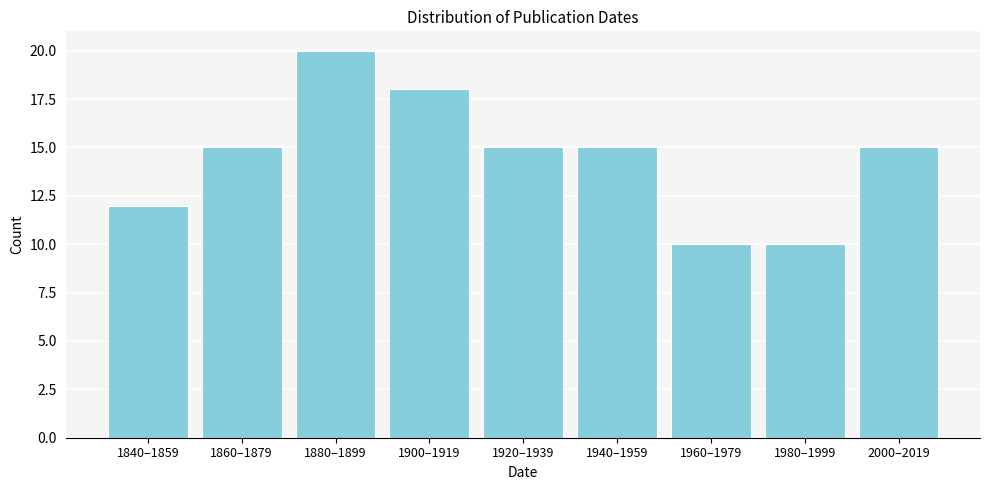

Reading left to right, transcribe all the data shown in this chart.

1840–1859=12	1860–1879=15	1880–1899=20	1900–1919=18	1920–1939=15	1940–1959=15	1960–1979=10	1980–1999=10	2000–2019=15